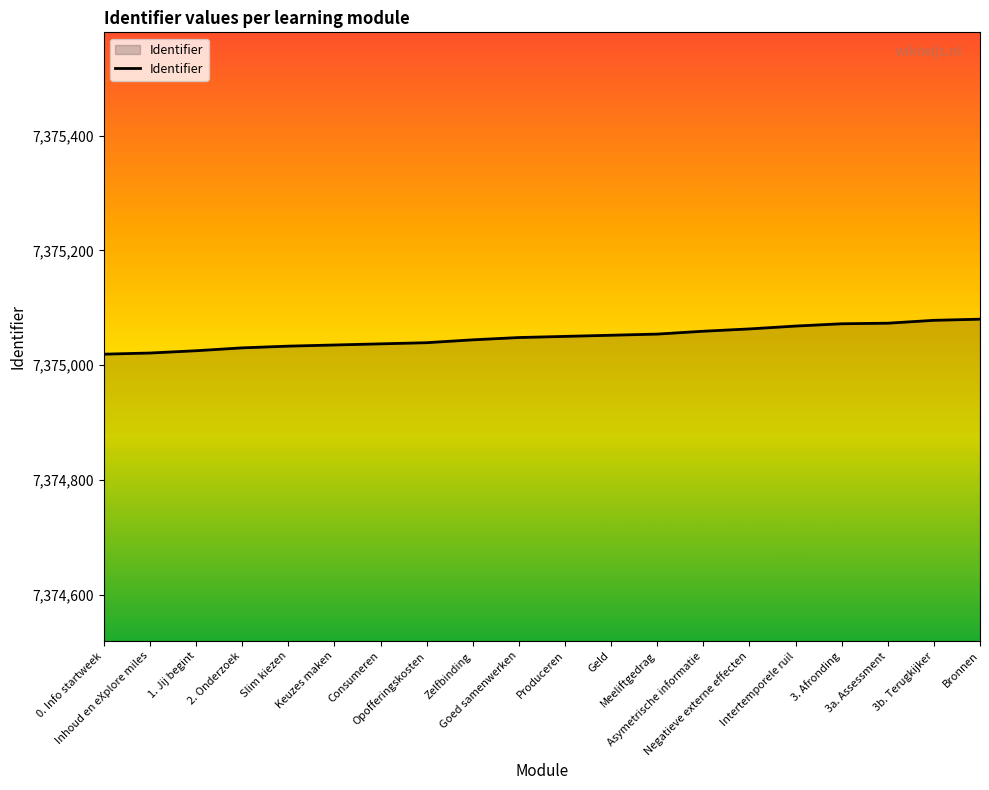

What is the change in value from Consumeren to Asymetrische informatie?

+22